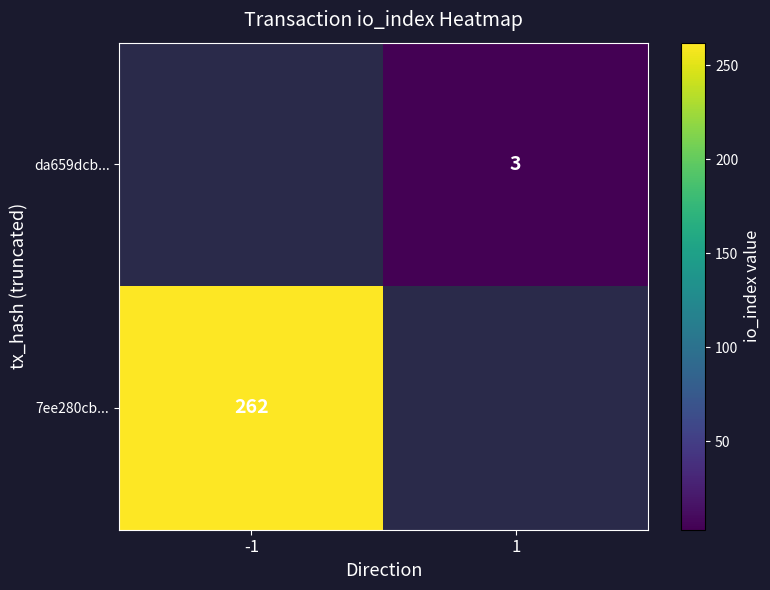

How many categories are shown in the chart?

2